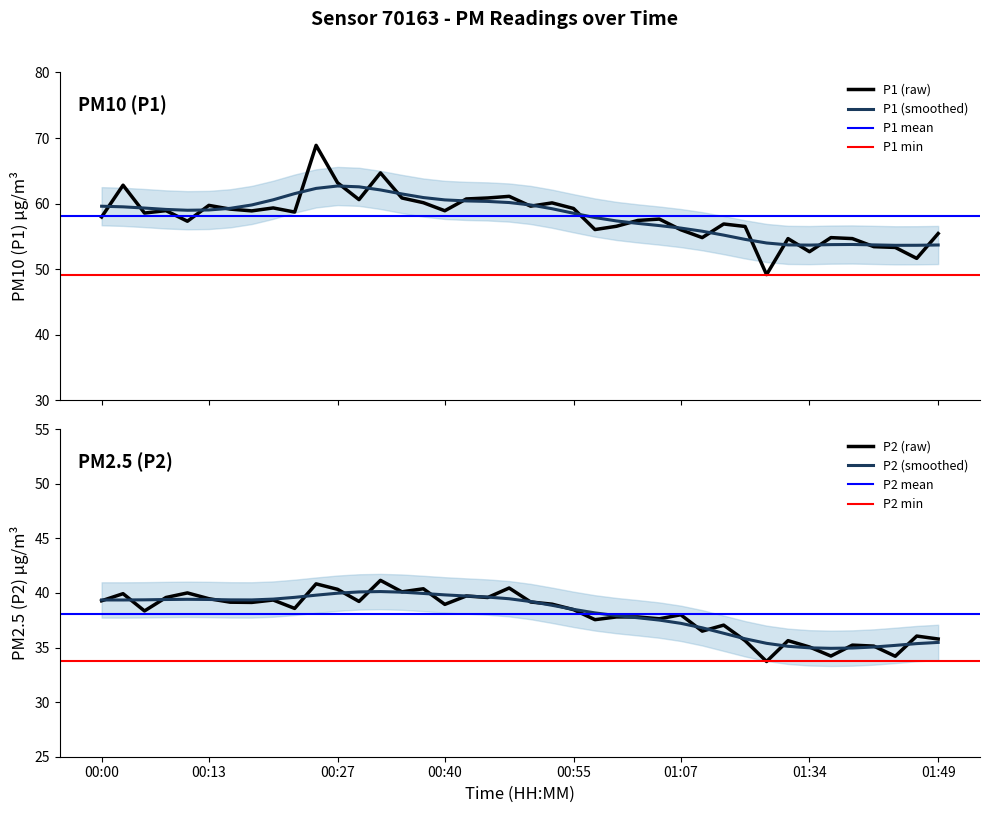

Is the value of P2 at 00:55 greater than the value of P1 at 01:47?

No